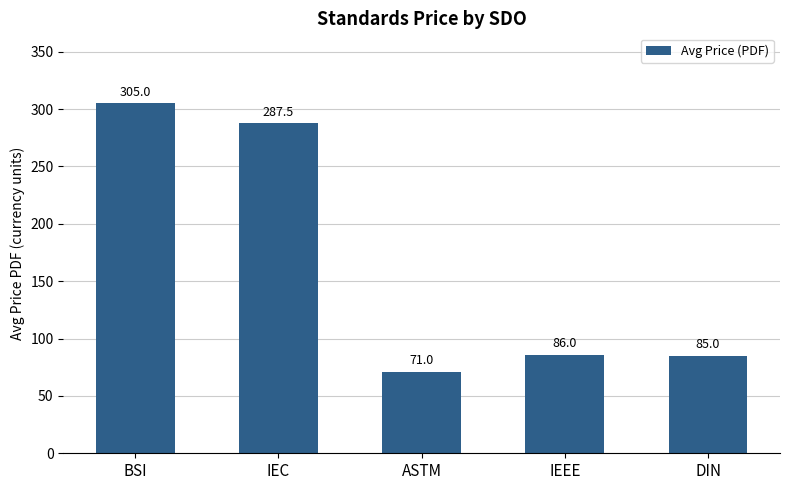

Reading left to right, extract all data points from this chart.

305.0	287.5	71.0	86.0	85.0